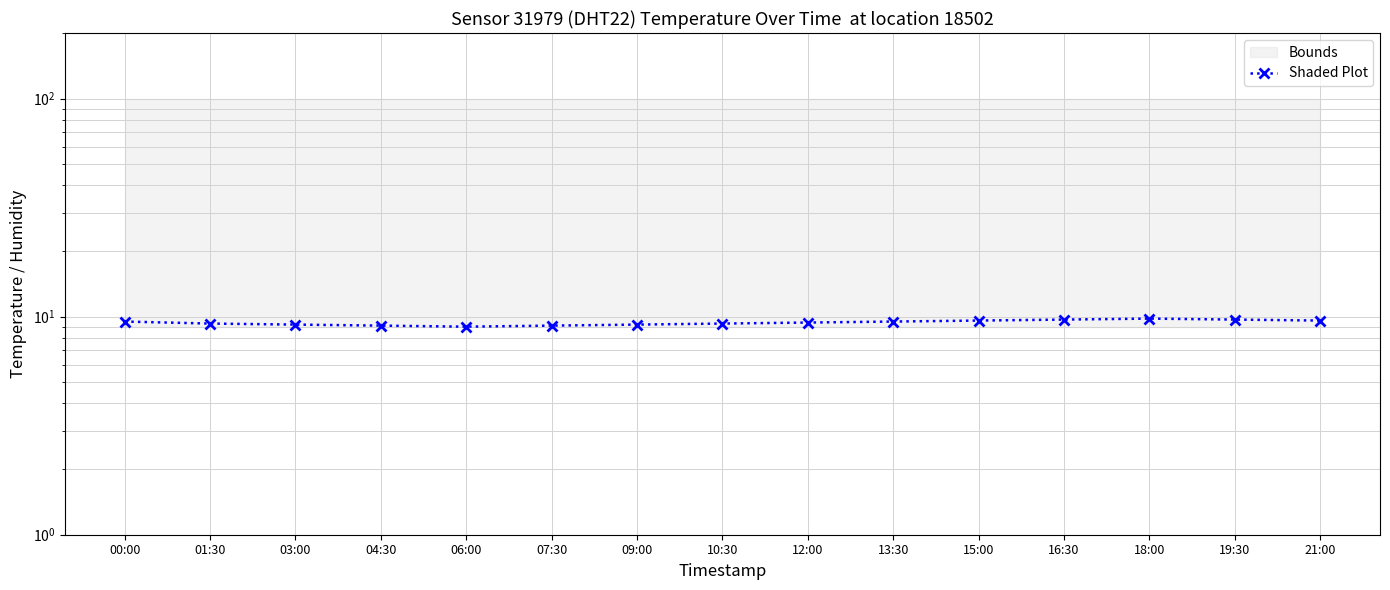

What is the maximum value shown in the chart?

9.8